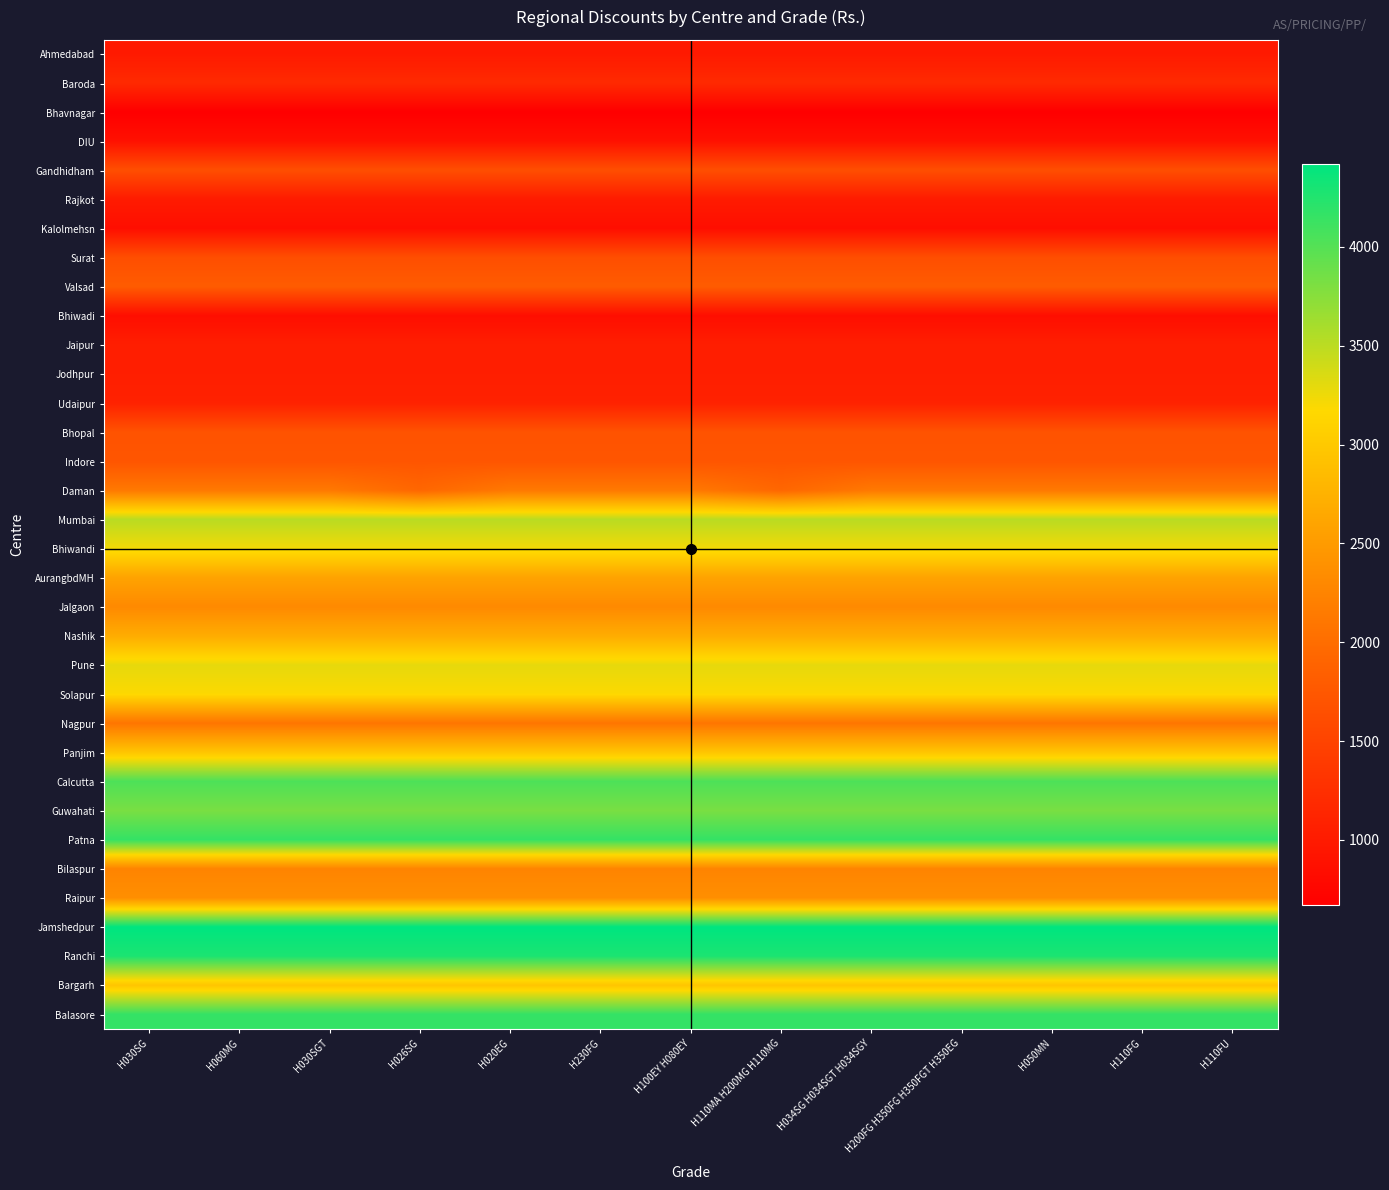

At which category does the chart reach its peak across all series?

H030SG